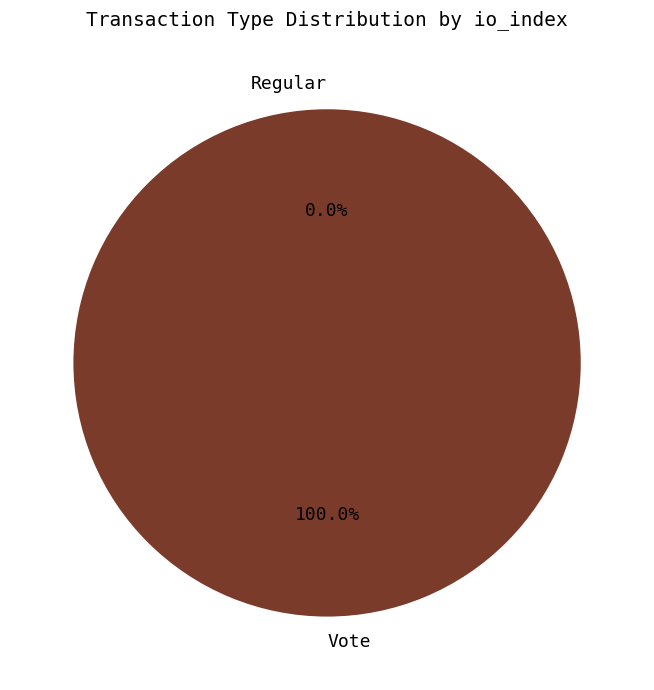

How many slices are in this pie chart?

2